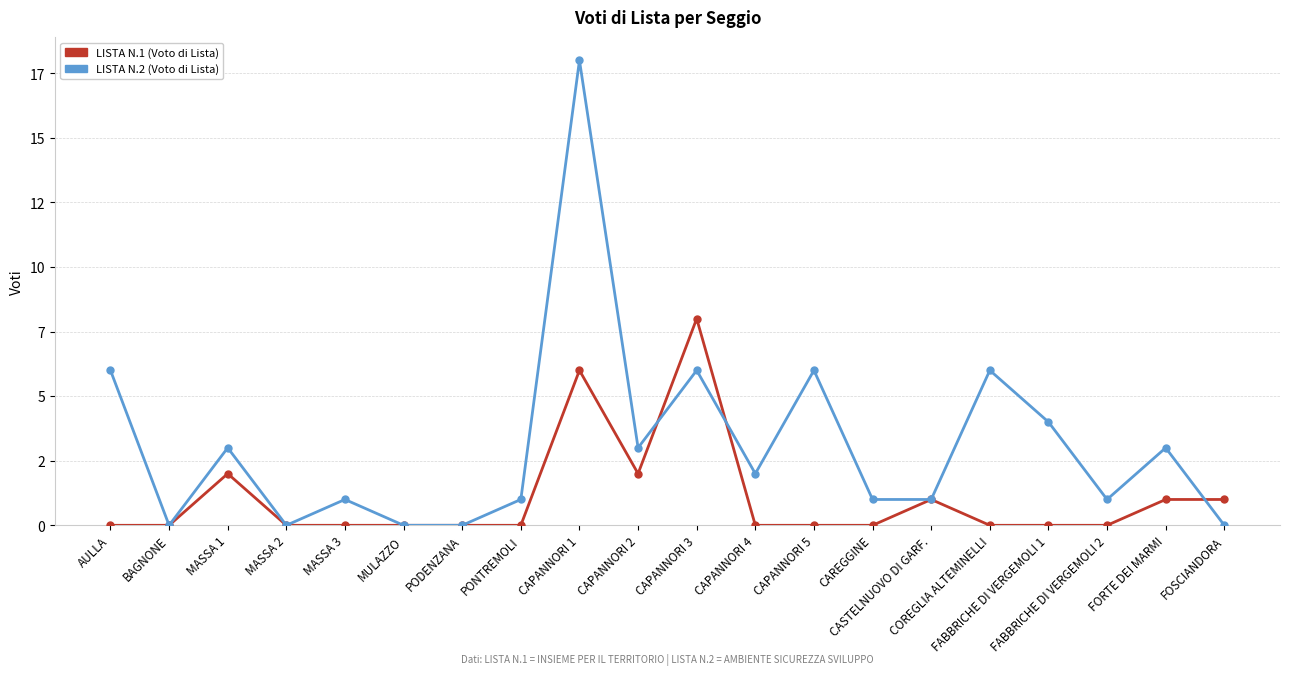

True or false: LISTA N.1 (Voto di Lista) has a value of 5 at FABBRICHE DI VERGEMOLI 1.

False